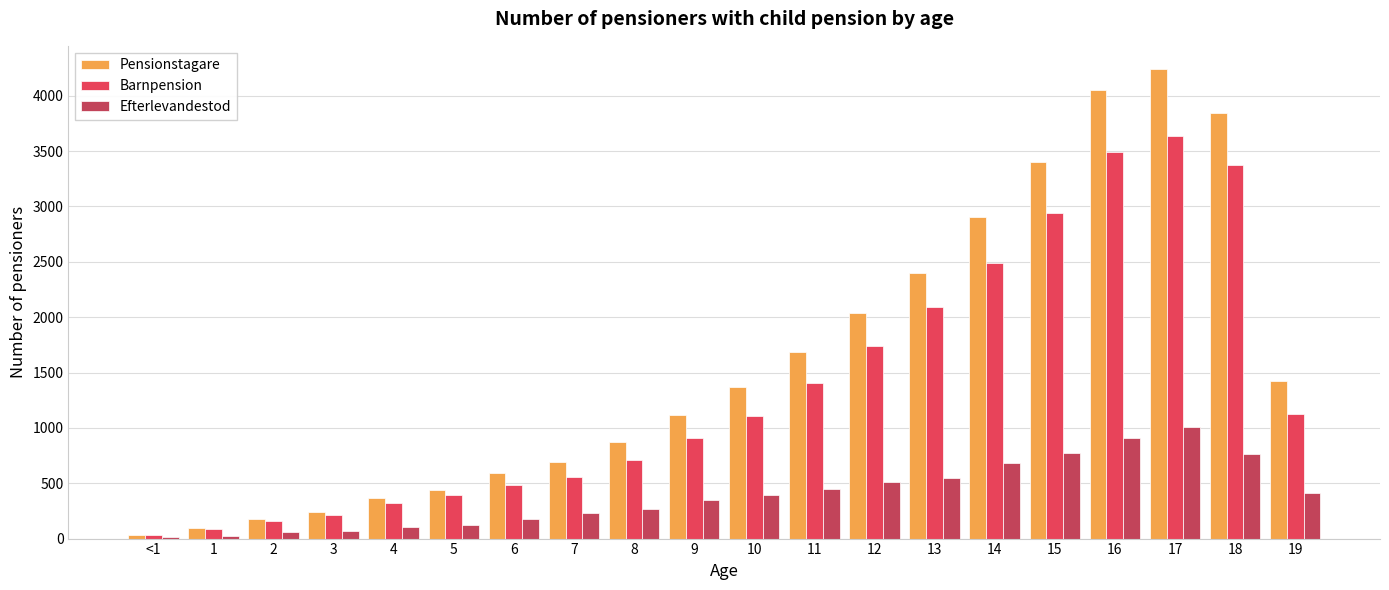

How many data points does each series have?

20